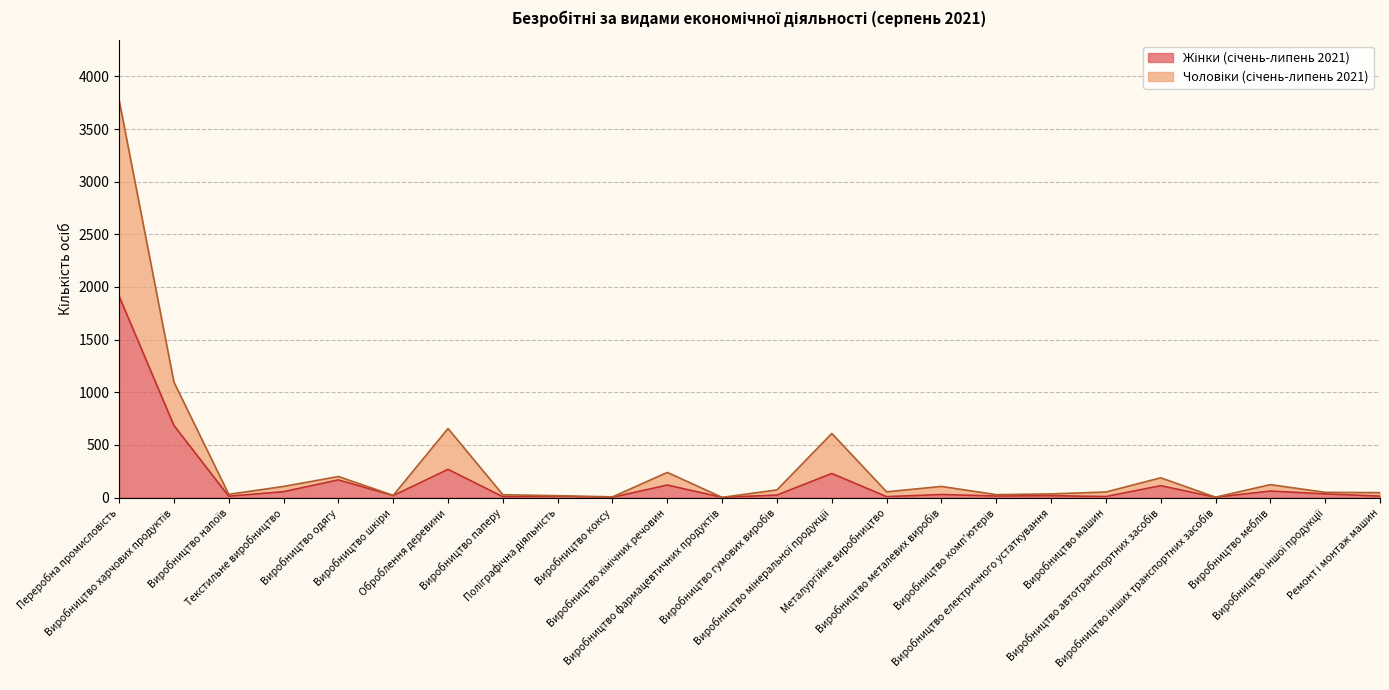

What is the label of the 19th point from the right?

Виробництво шкіри